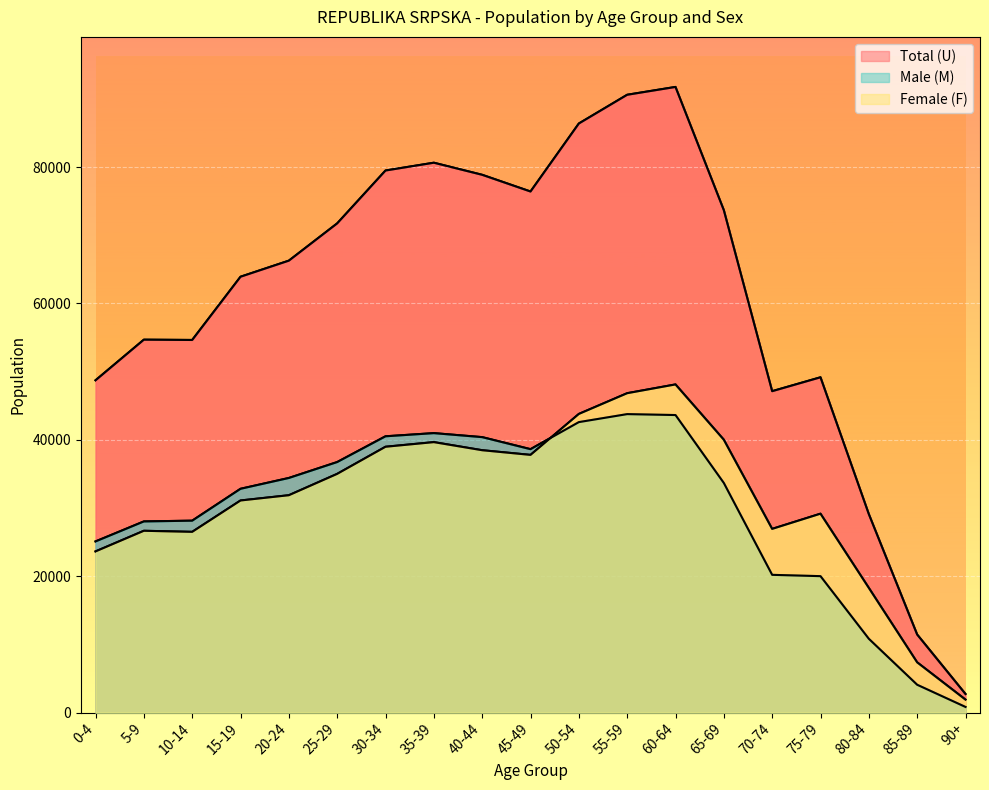

Where is the first local minimum for Male (M)?

45-49